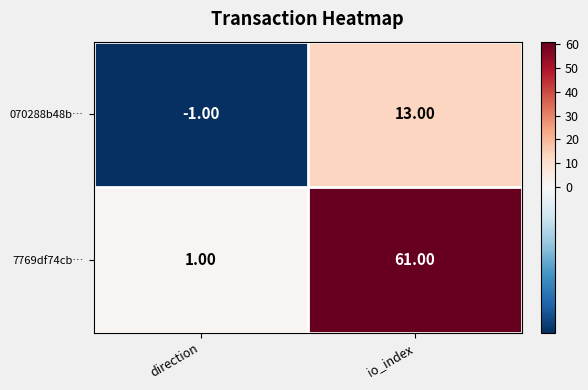

What is the total value across all series at io_index?

74